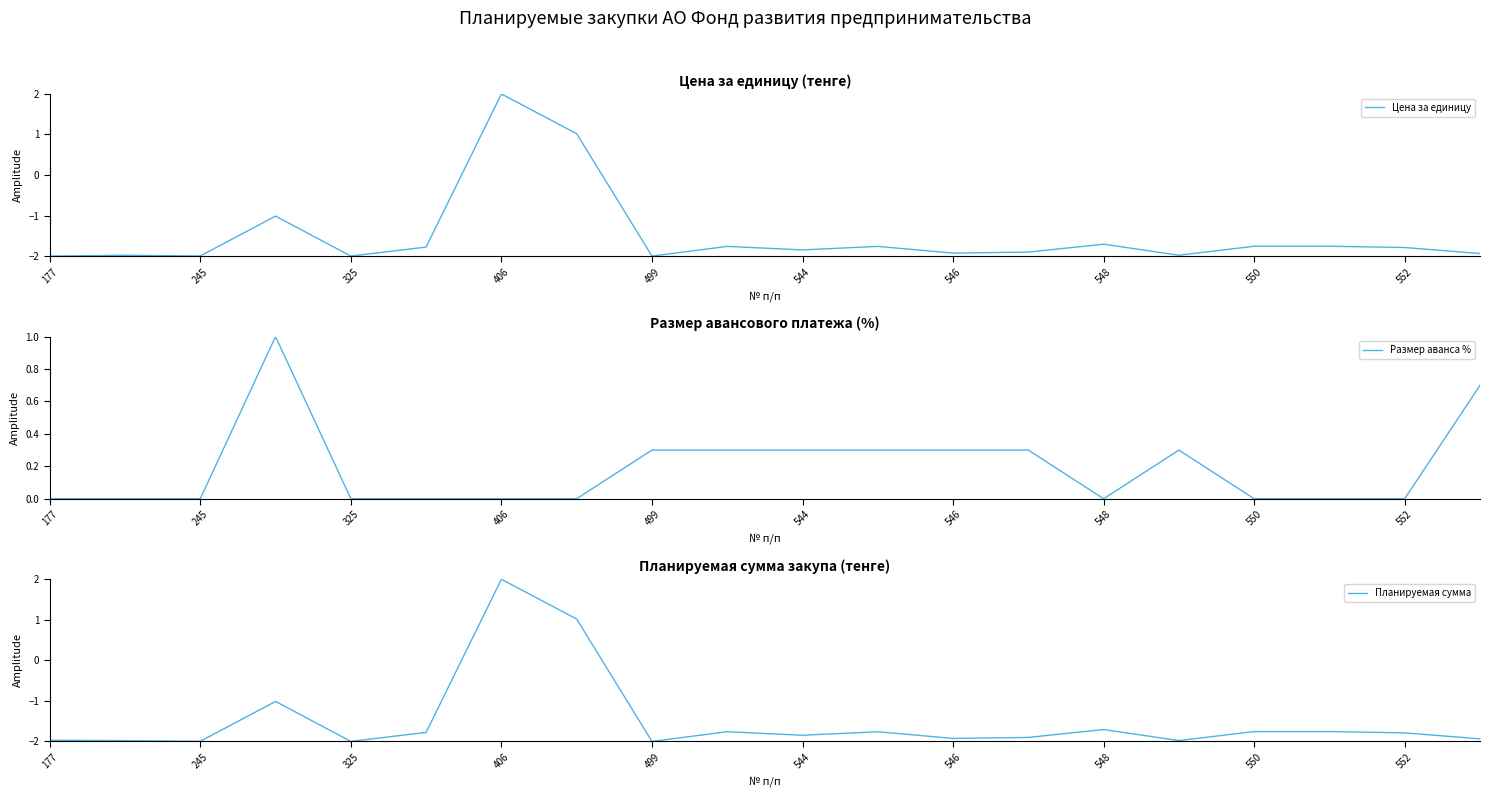

True or false: Цена за единицу has a value of -3.2 at 546.

False